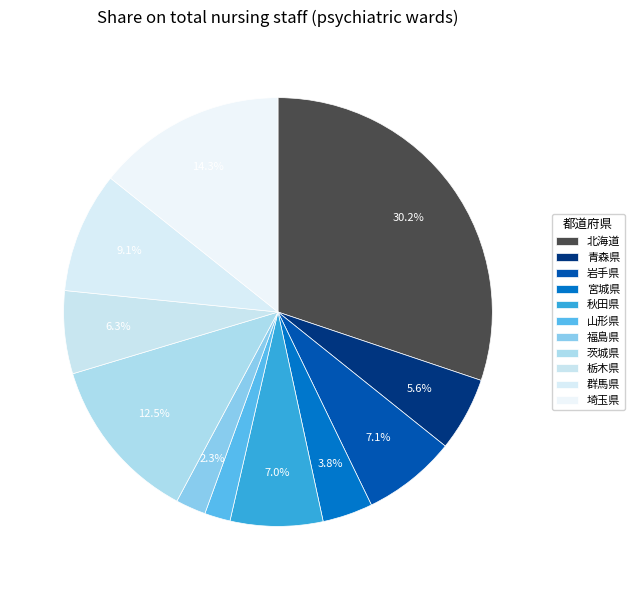

How many slices are in this pie chart?

11